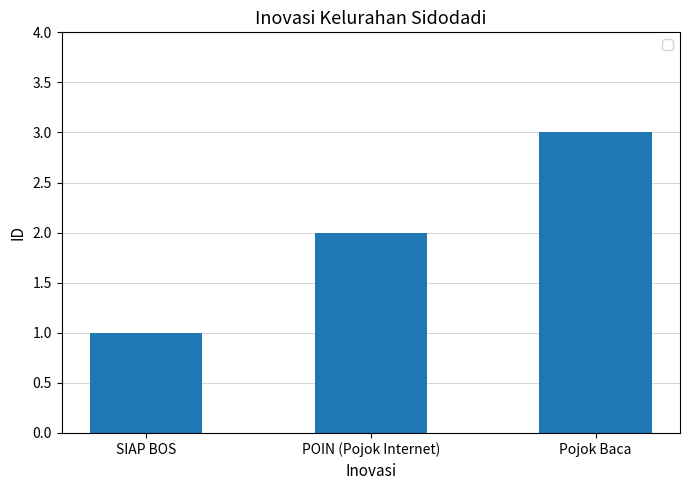

What is the sum of all values?

6